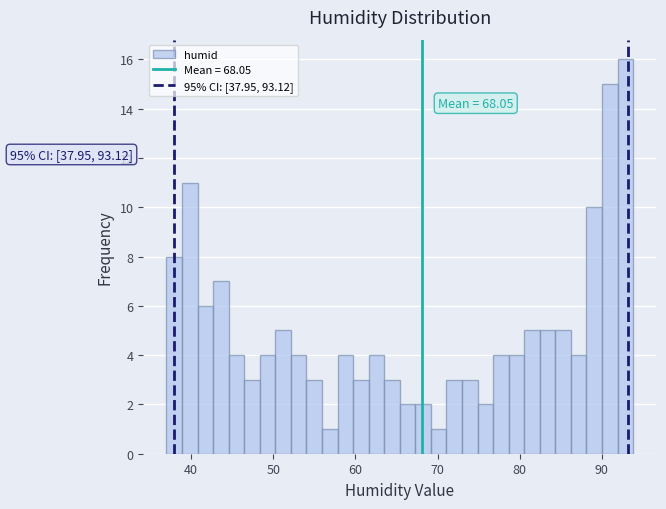

Around what value on the x-axis is the tallest bar? Give the approximate position of its centre, as read against the axis.

93